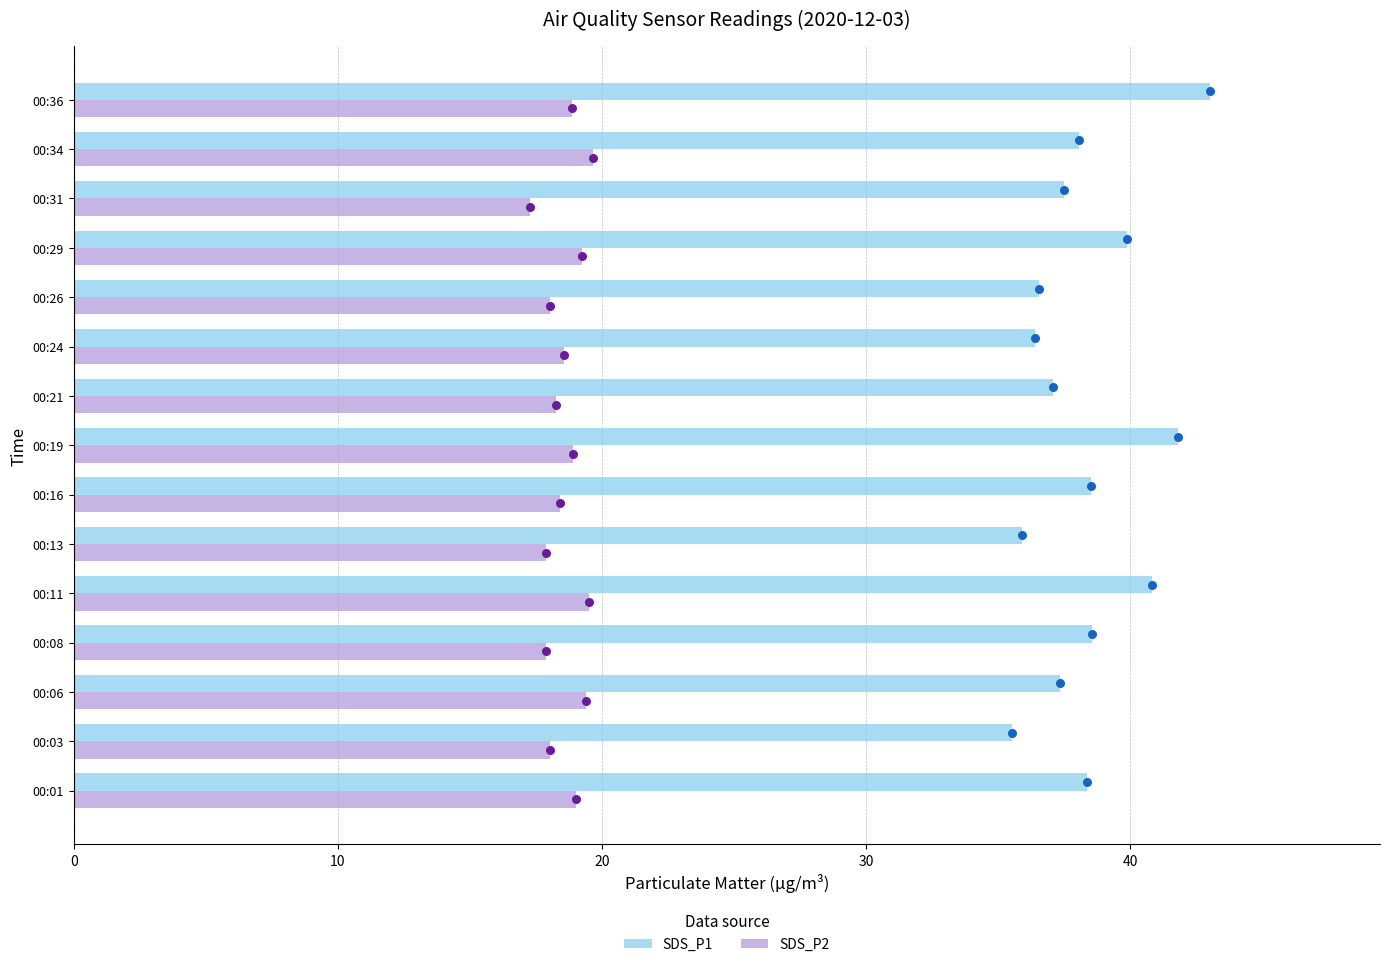

What are all the series names shown in the legend?

SDS_P1, SDS_P2